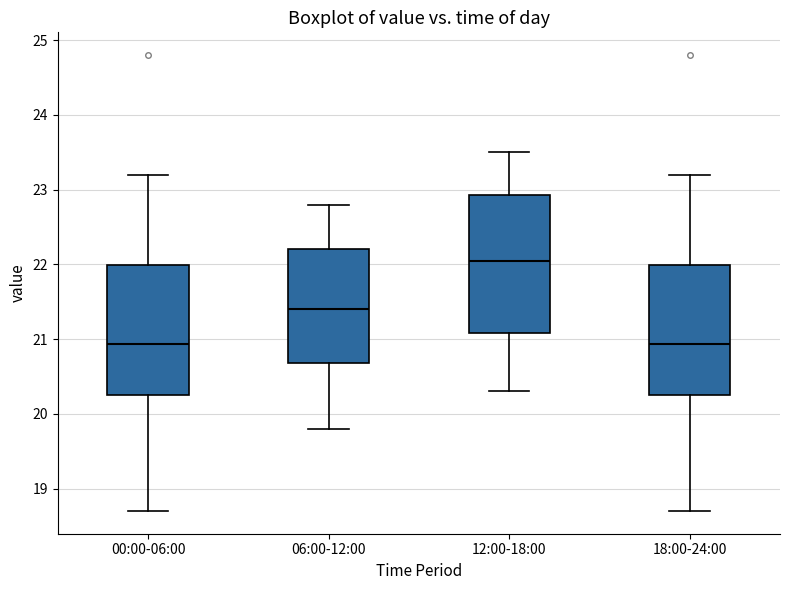

Comparing the boxes themselves (not the whiskers), which one is the tallest?

12:00-18:00